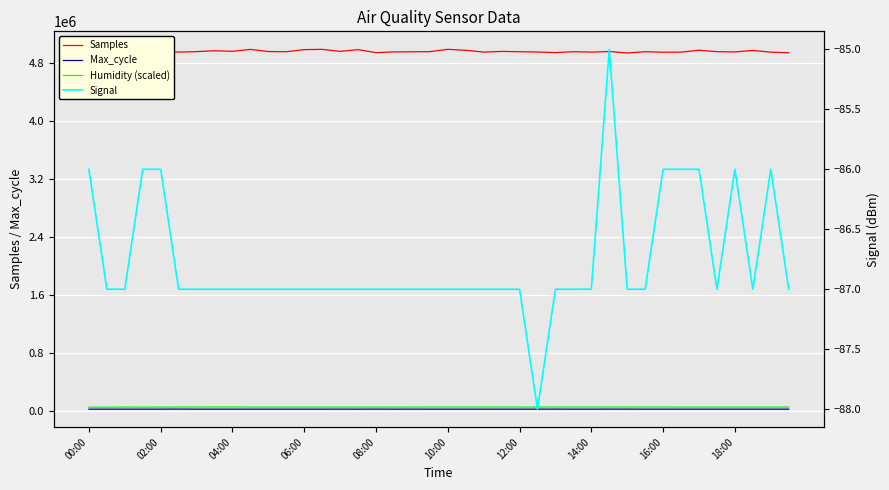

True or false: Signal and Humidity (scaled) cross at least once.

False